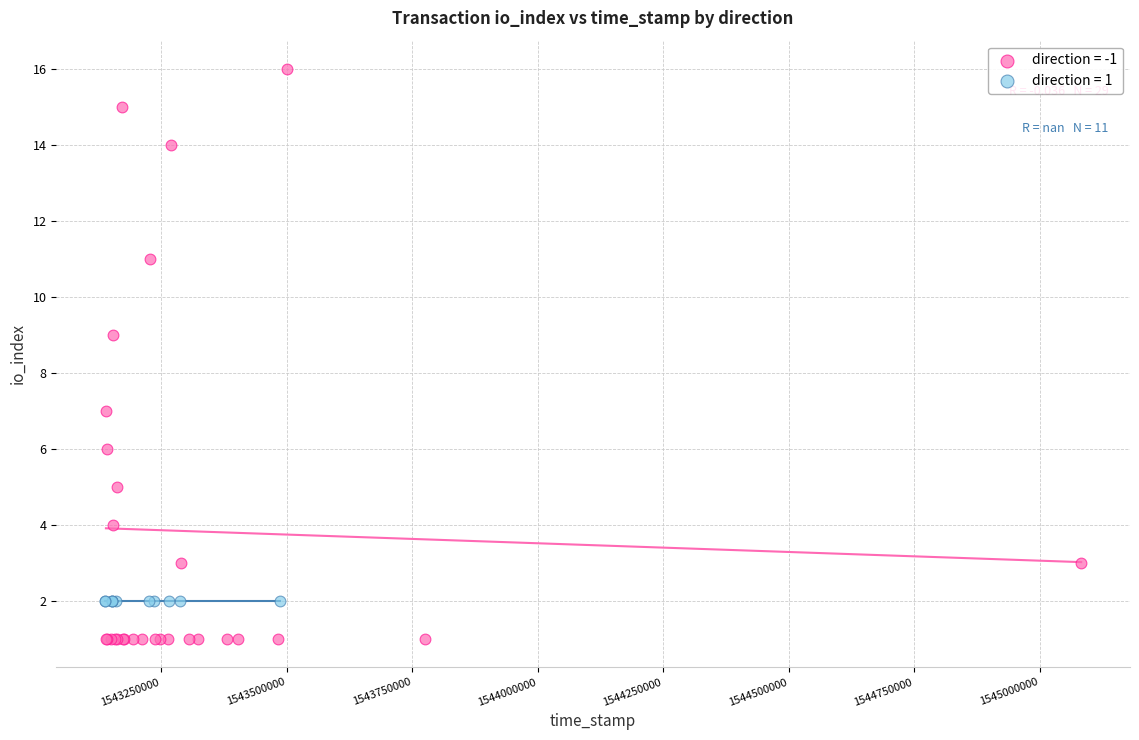

Which series reaches the minimum Y coordinate?

direction = -1